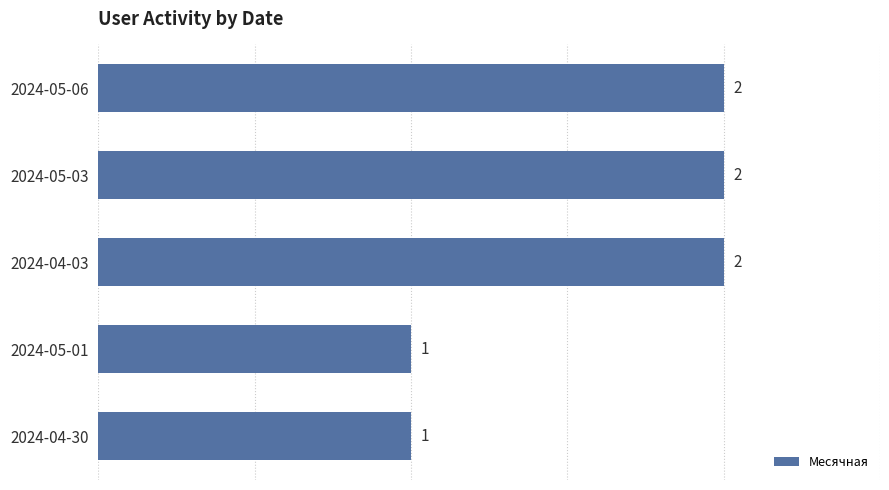

Count the number of categories in the chart.

5